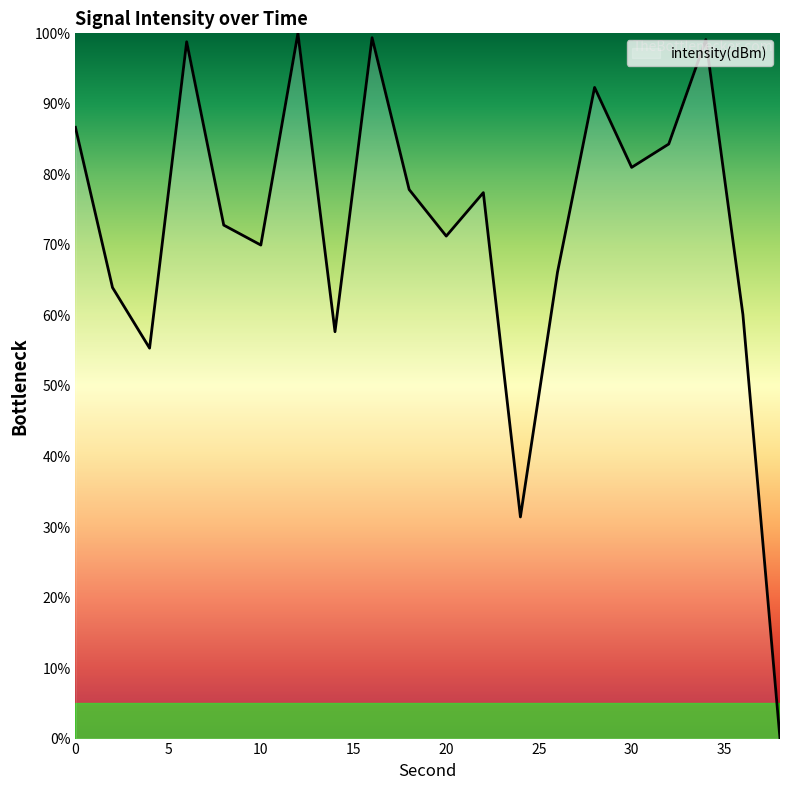

What is the greatest value displayed?

100.0